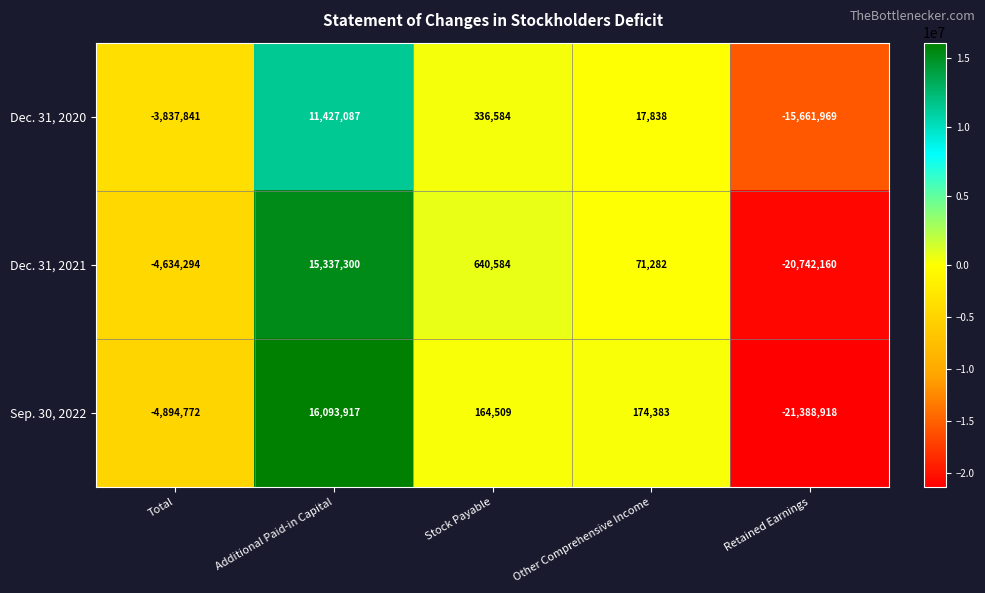

Which series changed the most between Additional Paid-in Capital and Retained Earnings?

Sep. 30, 2022